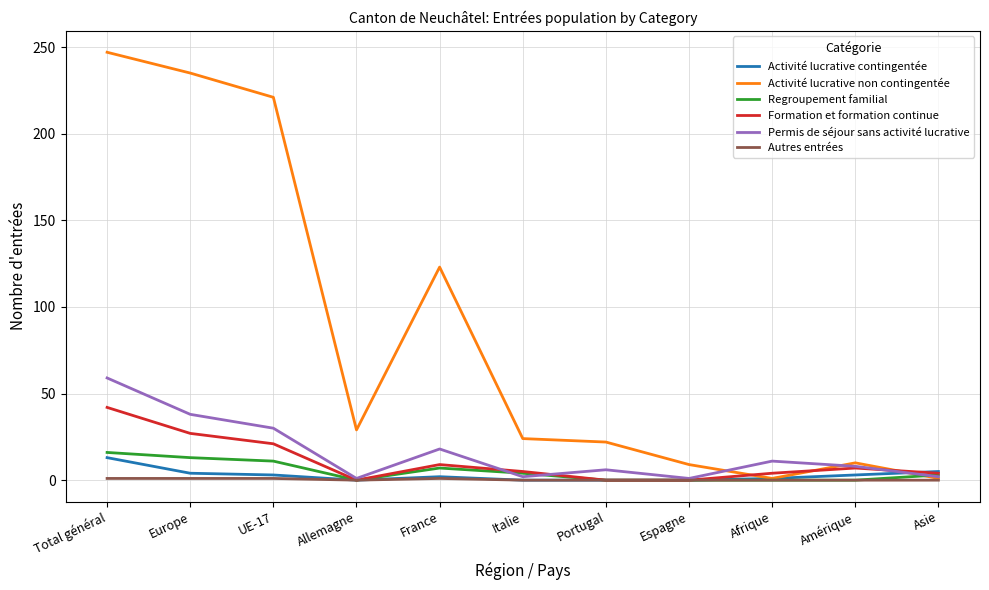

Does the chart have visible grid lines?

Yes